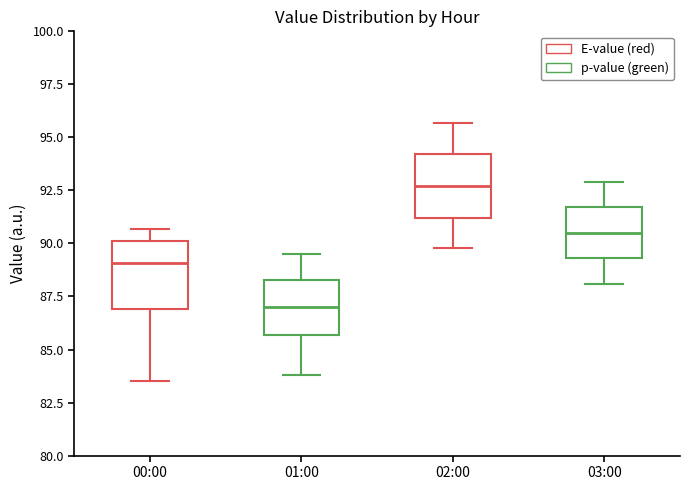

Where is the upper edge of the box for 00:00 on the y-axis? The values are not printed on the chart, so give them approximately, as read against the axis.

90.0